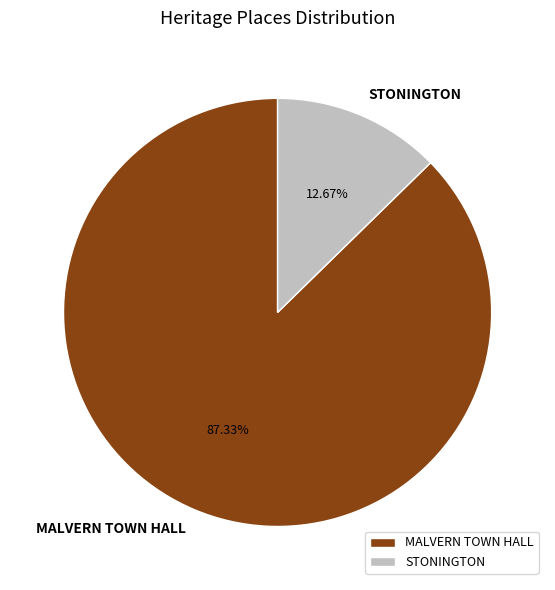

Count the number of slices in the pie.

2